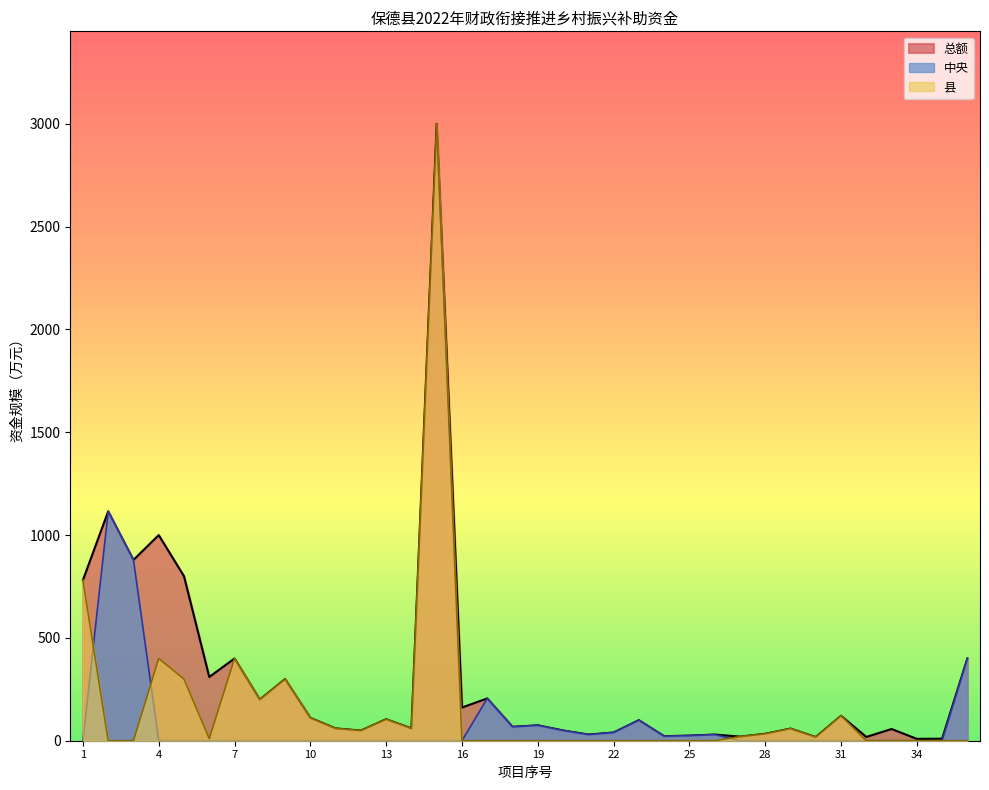

Reading left to right, transcribe all the data shown in this chart.

总额: 781.1	1115.4	879.2	1000.0	800.0	310.0	400.0	200.0	300.0	111.2	60.0	49.5	104.7	60.0	3000.0	161.4	205.6	67.8	75.0	50.0	30.0	40.0	100.0	22.0	25.0	30.0	20.0	33.8	59.2	18.0	121.4	18.3	57.0	9.0	9.8	400.0
中央: 0.0	1115.4	879.2	0.0	0.0	0.0	0.0	0.0	0.0	0.0	0.0	0.0	0.0	0.0	0.0	0.0	205.6	67.8	75.0	50.0	30.0	40.0	100.0	22.0	25.0	30.0	0.0	0.0	0.0	0.0	0.0	0.0	0.0	0.0	0.0	400.0
县: 781.1	0.0	0.0	400.0	300.0	10.0	400.0	200.0	300.0	111.2	60.0	49.5	104.7	60.0	3000.0	0.0	0.0	0.0	0.0	0.0	0.0	0.0	0.0	0.0	0.0	0.0	20.0	33.8	59.2	18.0	121.4	0.0	0.0	0.0	0.0	0.0